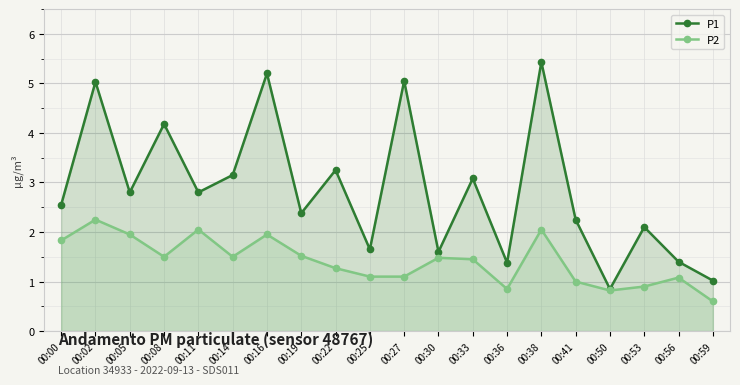

Reading right to left, extract all data points from this chart.

P1: 1.0	1.4	2.1	0.8	2.2	5.4	1.4	3.1	1.6	5.0	1.6	3.2	2.4	5.2	3.1	2.8	4.2	2.8	5.0	2.5
P2: 0.6	1.1	0.9	0.8	1.0	2.0	0.8	1.4	1.5	1.1	1.1	1.3	1.5	1.9	1.5	2.0	1.5	1.9	2.2	1.8